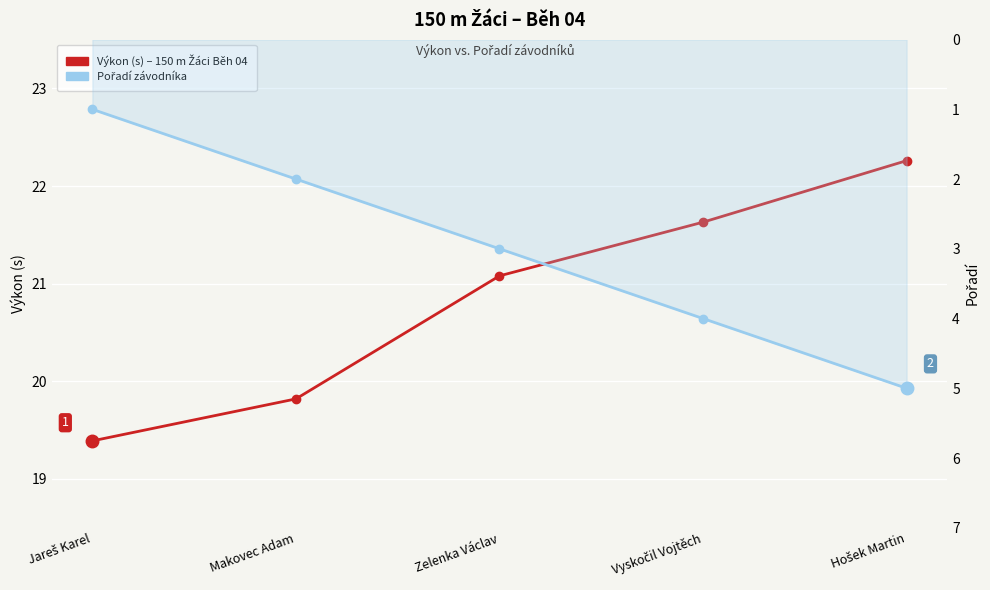

Does the chart display data point markers on the line(s)?

Yes